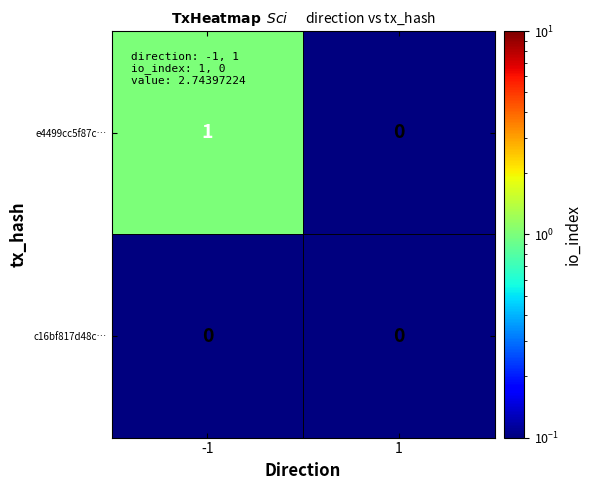

Count the number of data series in this chart.

2